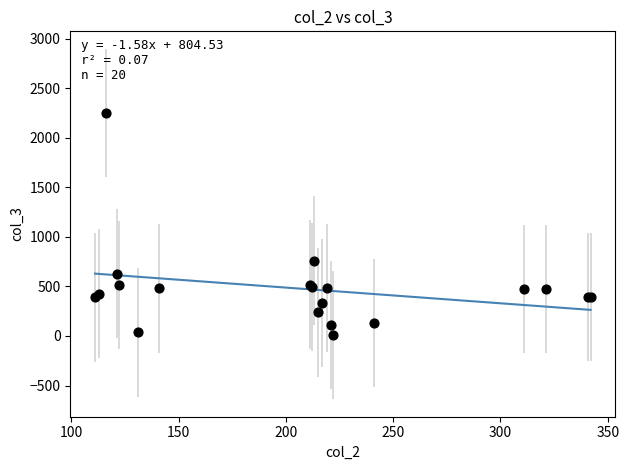

What Y value in the scatter plot is closest to 1129?

761